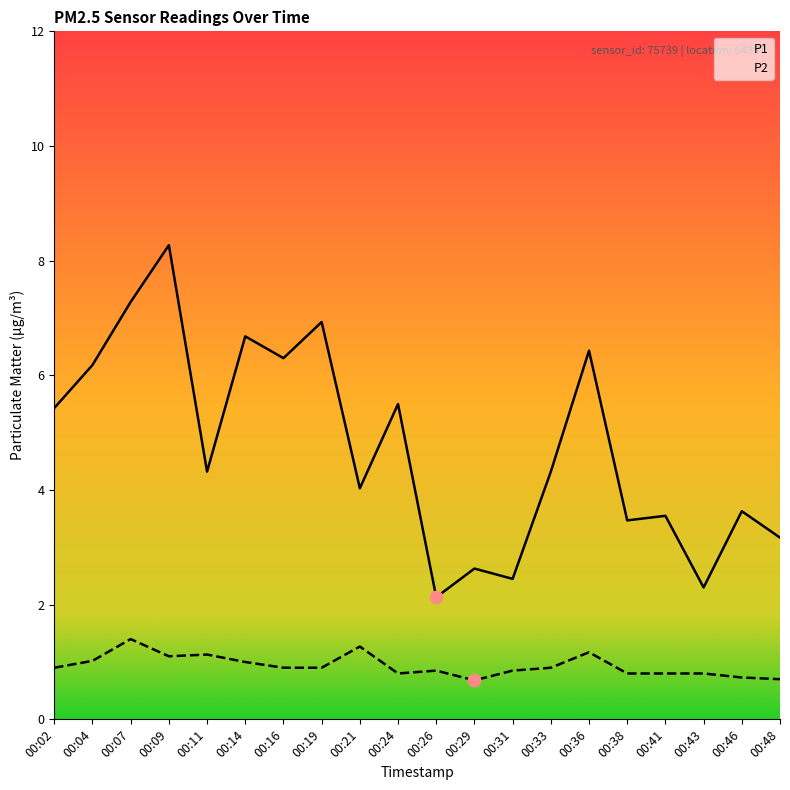

What are all the series names shown in the legend?

P1, P2